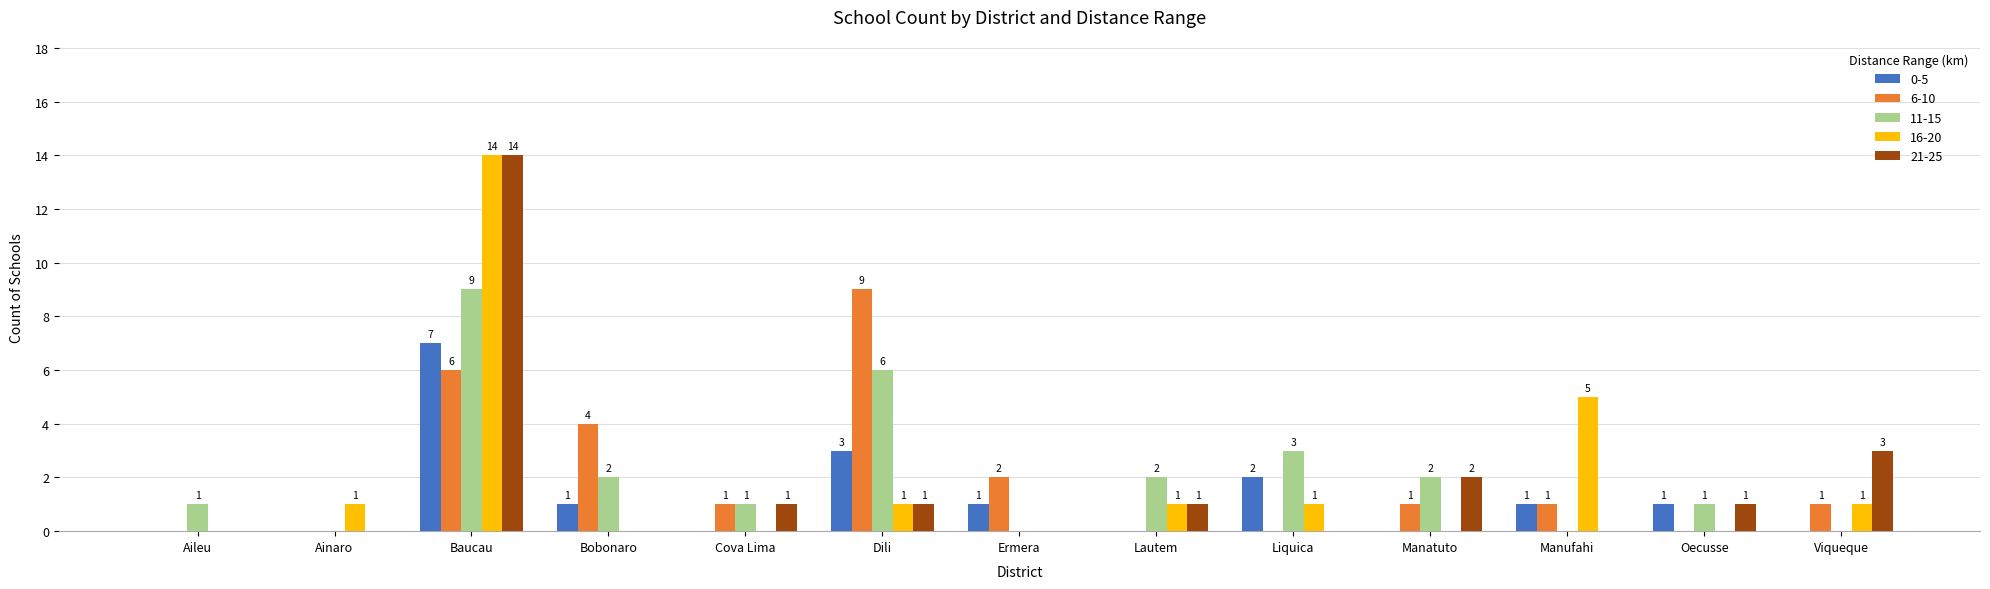

The 16-20 series shows 0 at Aileu. True or false?

True